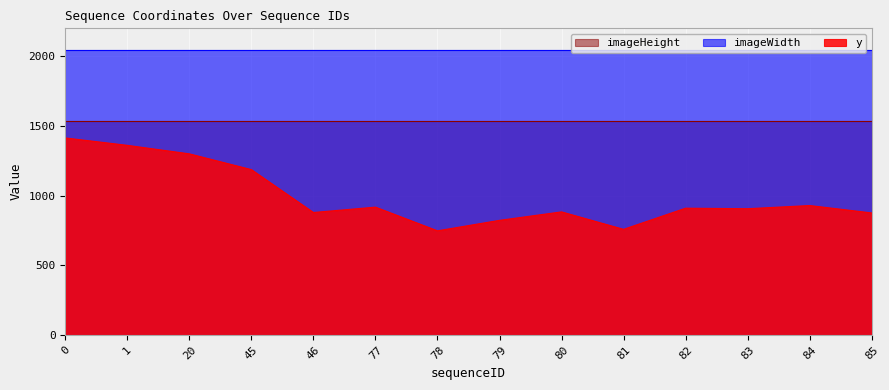

Between 46 and 77, which series saw the biggest shift?

y